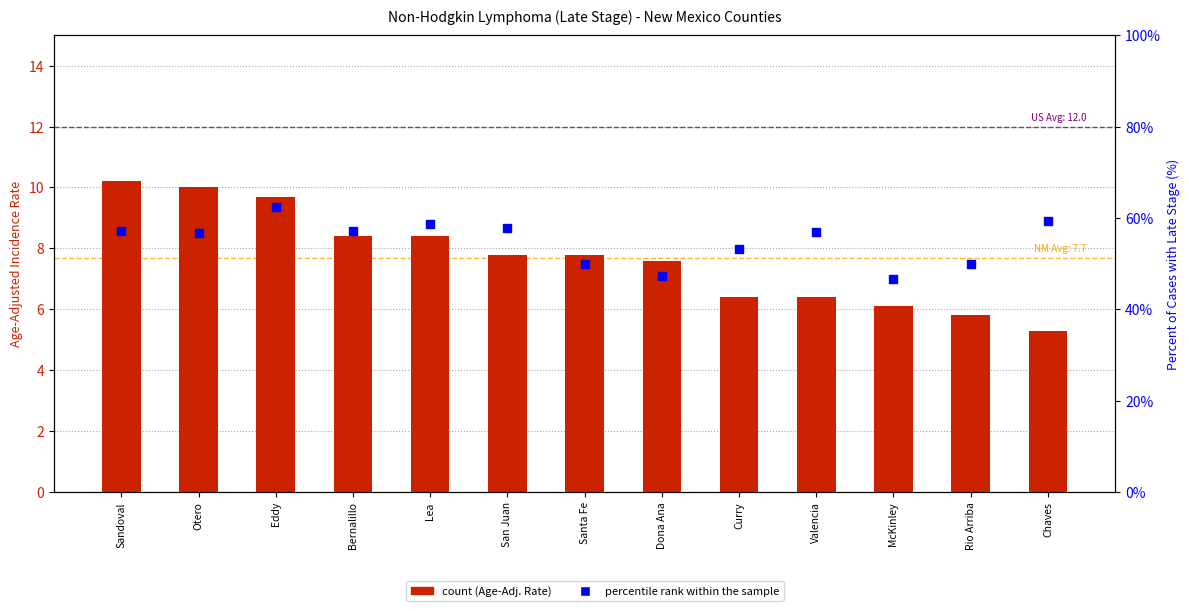

What is the total value across all series at Eddy?

72.2